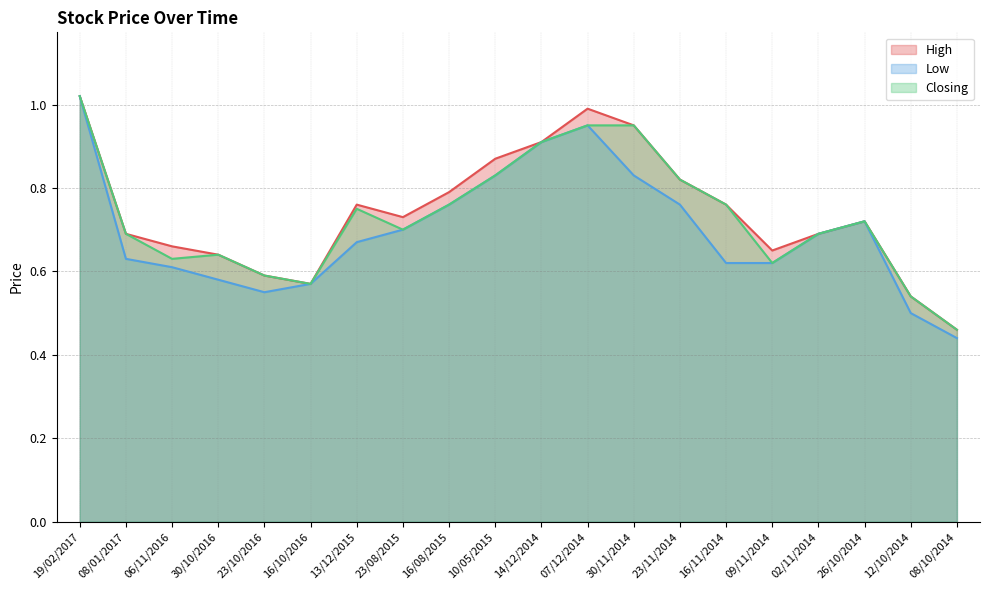

Between 13/12/2015 and 23/11/2014, which series saw the biggest shift?

Low